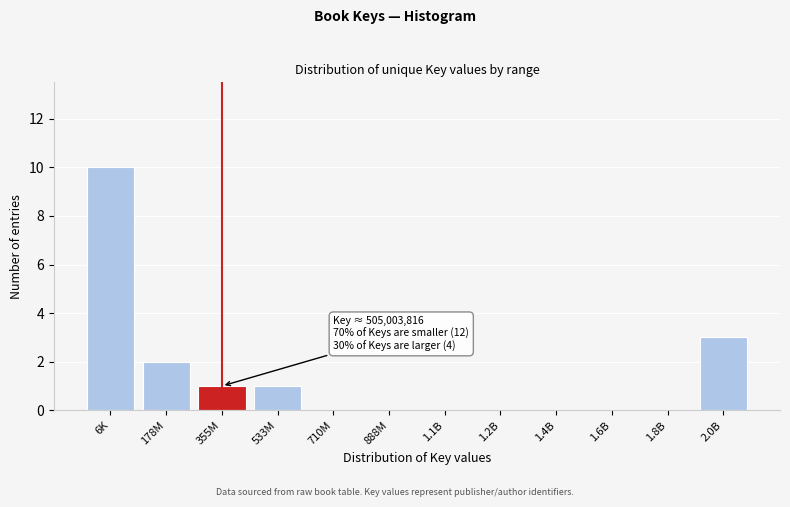

Reading left to right, what are all the values shown in this chart?

6K=10	178M=2	355M=1	533M=1	710M=0	888M=0	1.1B=0	1.2B=0	1.4B=0	1.6B=0	1.8B=0	2.0B=3